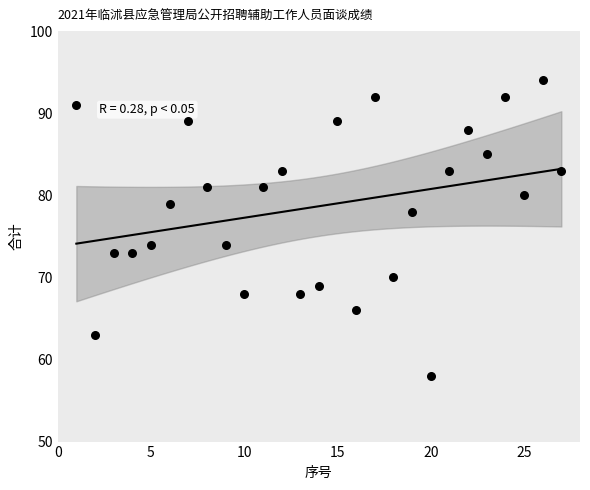

What is the range of X values (max minus min)?

26